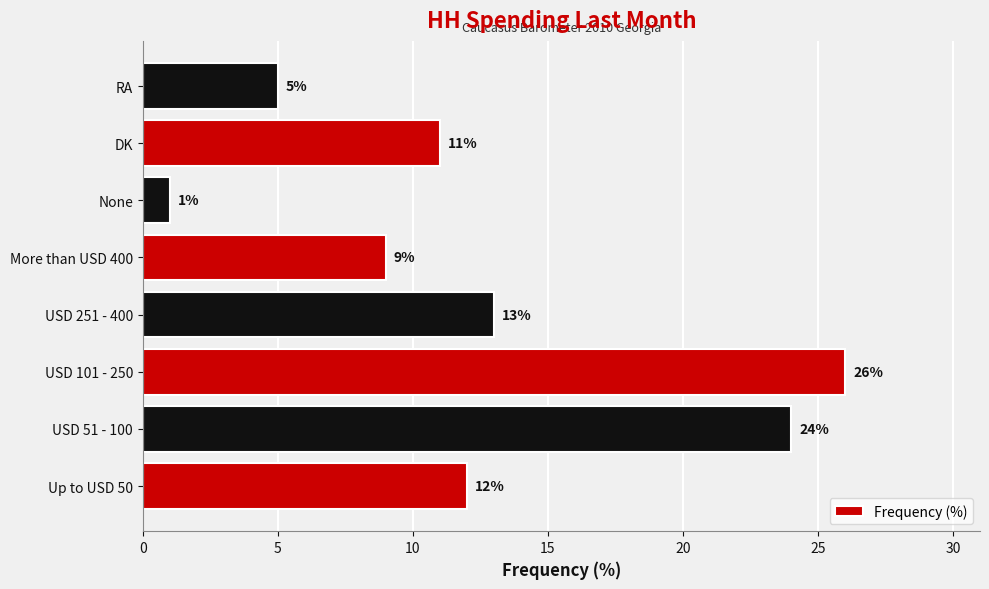

What is the sum of all values?

101